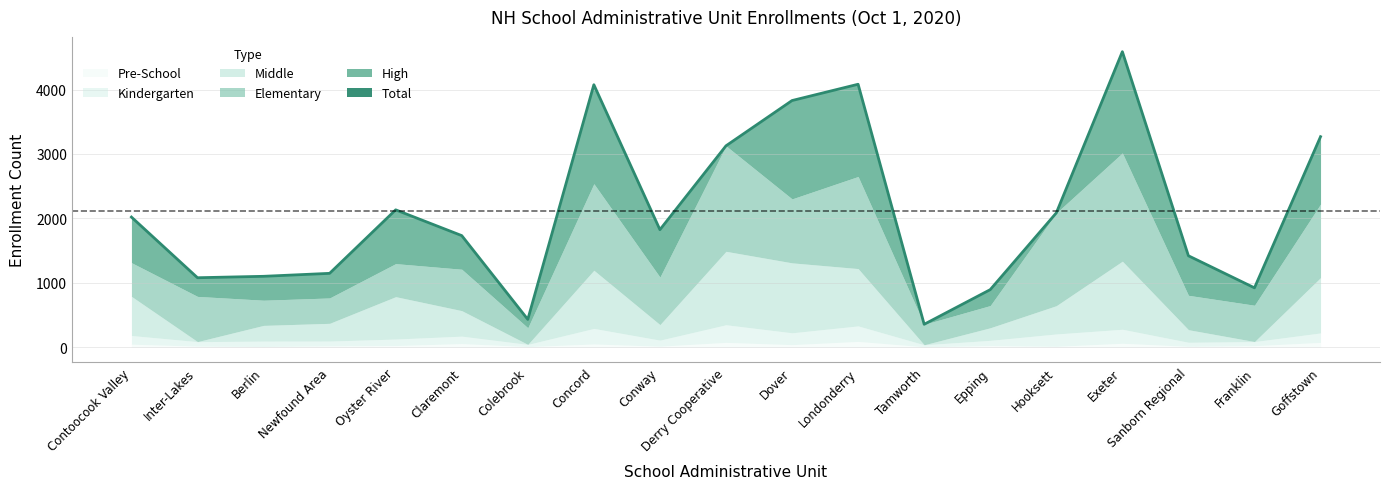

What is the label of the 2nd point from the left?

Inter-Lakes